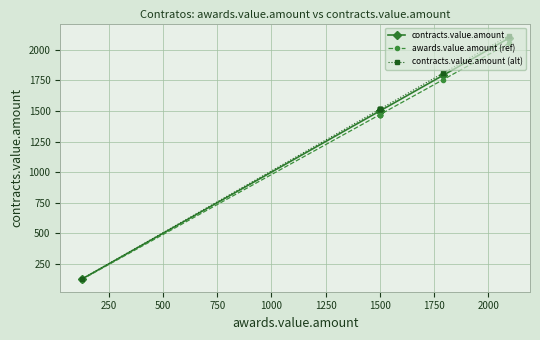

True or false: contracts.value.amount and contracts.value.amount (alt) cross at least once.

False